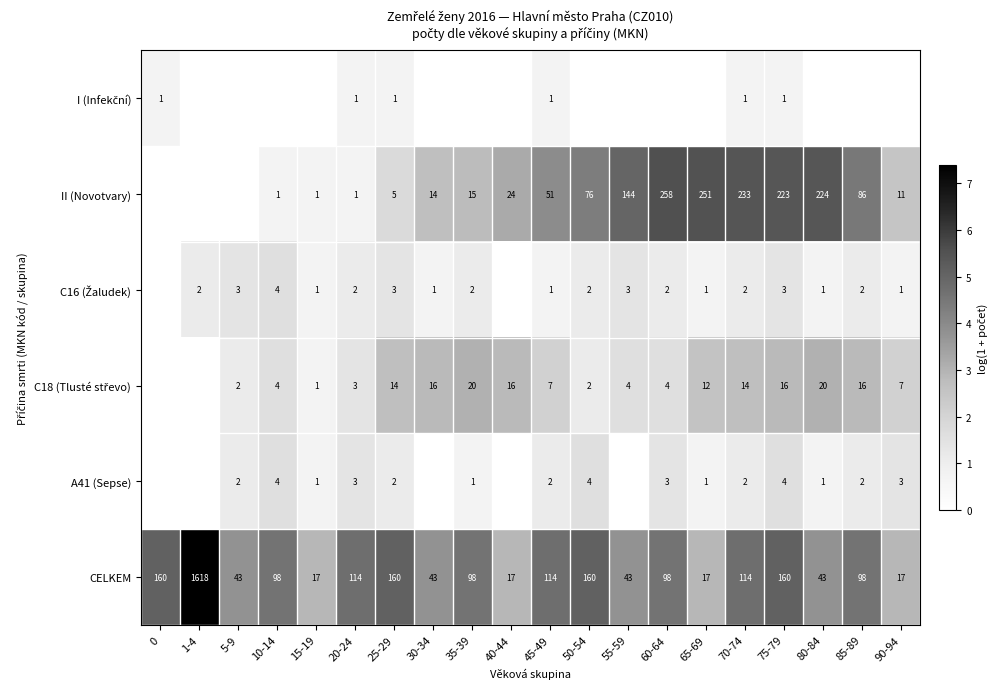

What is the total value across all series at 10-14?

10.1